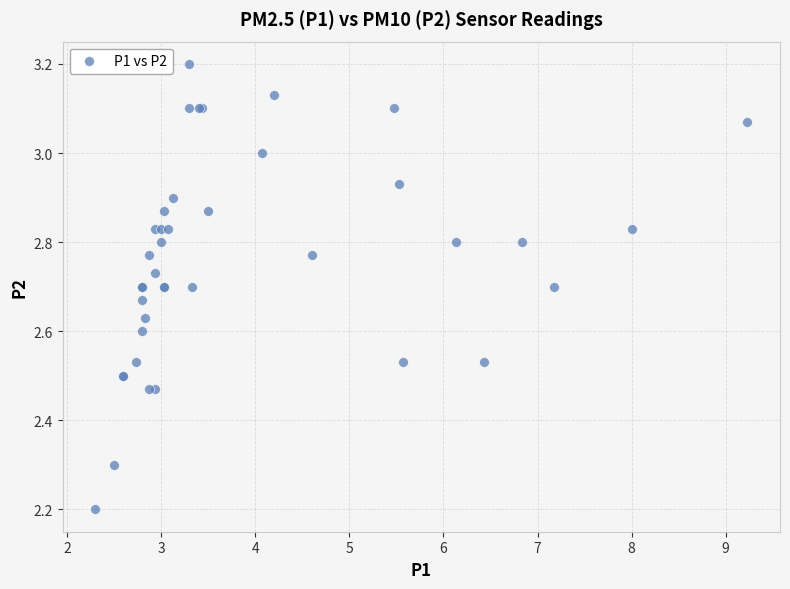

What Y value in the scatter plot is closest to 2?

2.2